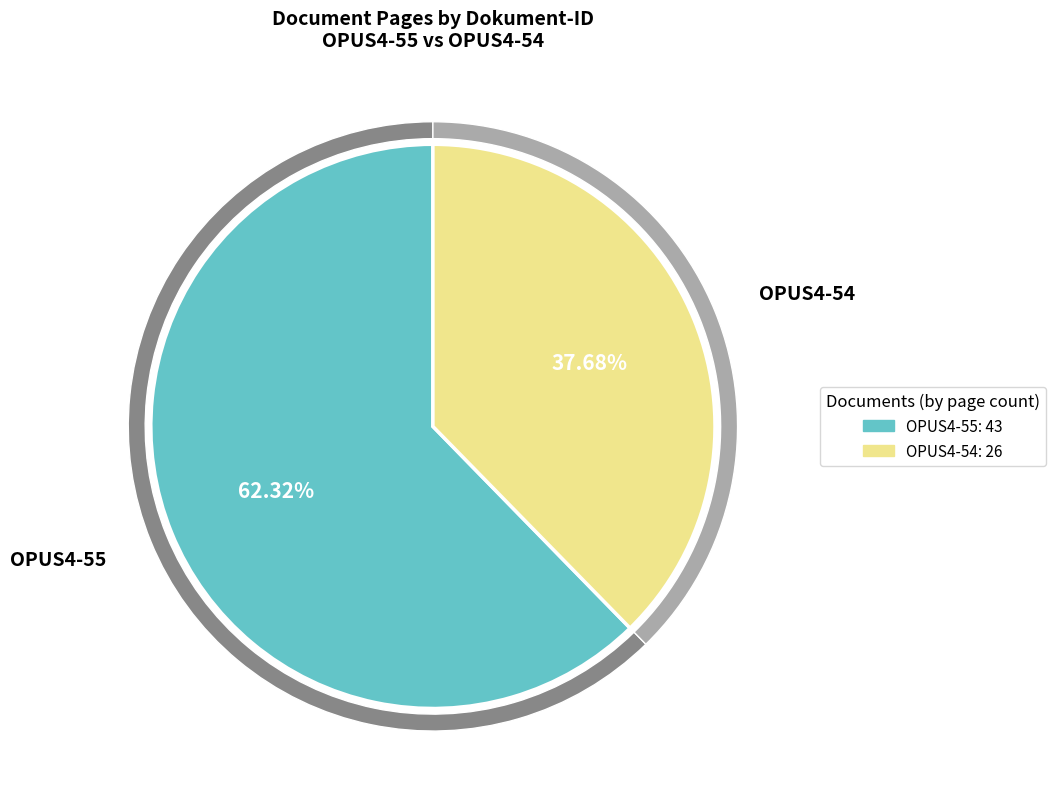

How many slices are in this pie chart?

2